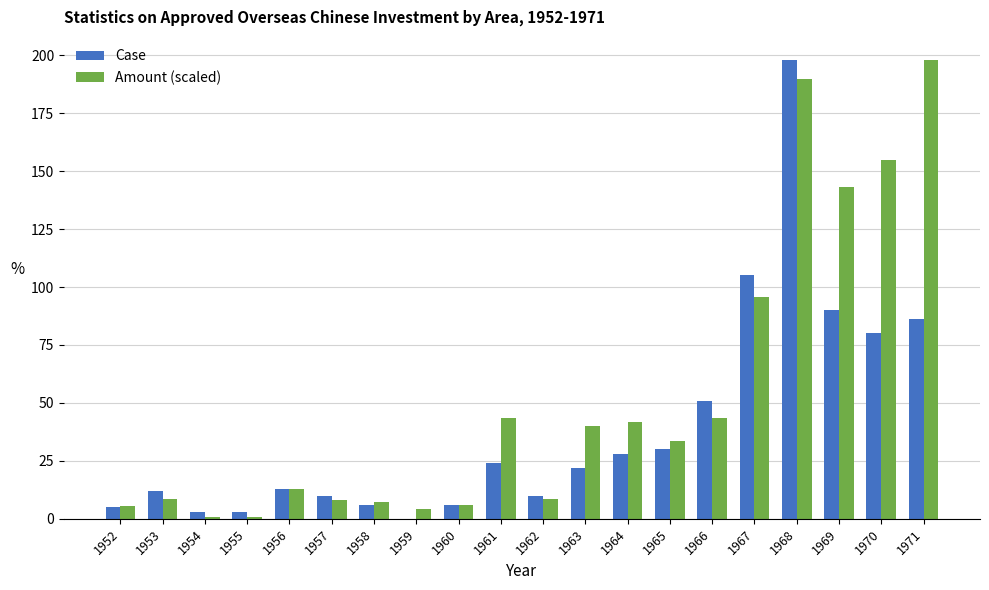

The value of Amount (scaled) at 1967 is 64.1. True or false?

False